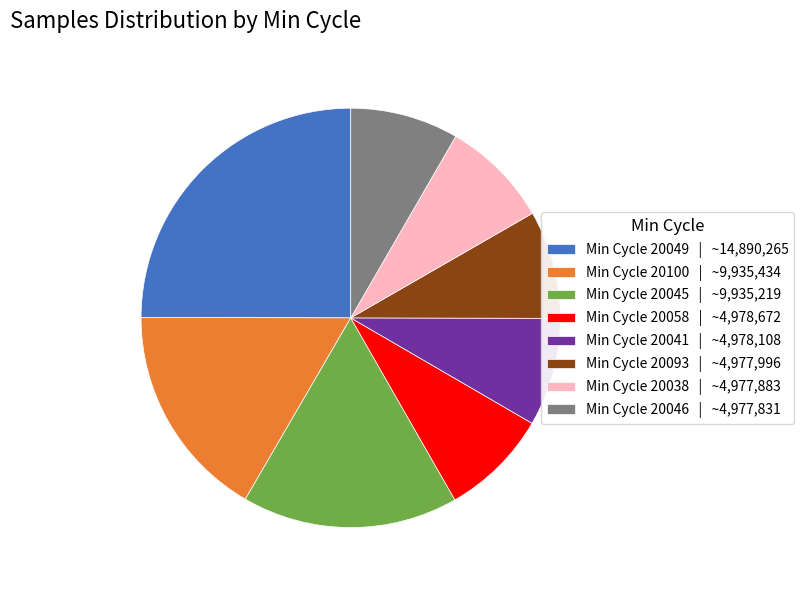

Is there any slice that represents more than half of the pie?

No